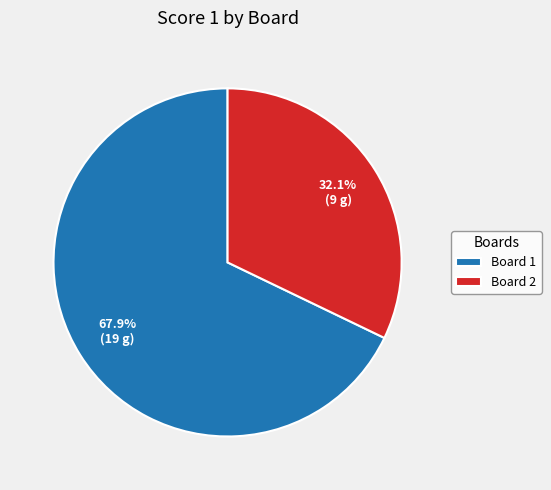

Combined, do Board 1 and Board 2 account for over 50%?

Yes